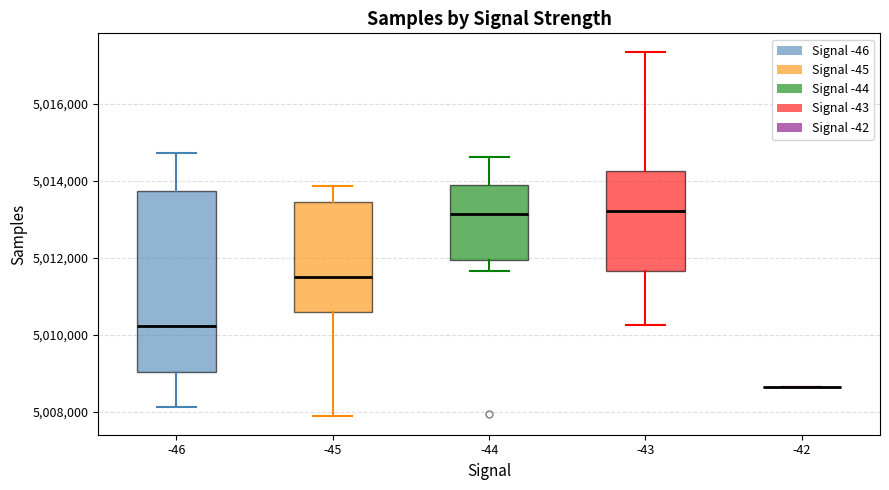

Where does the lower whisker of the box at x = -43 end on the y-axis? The values are not printed on the chart, so give them approximately, as read against the axis.

5010200